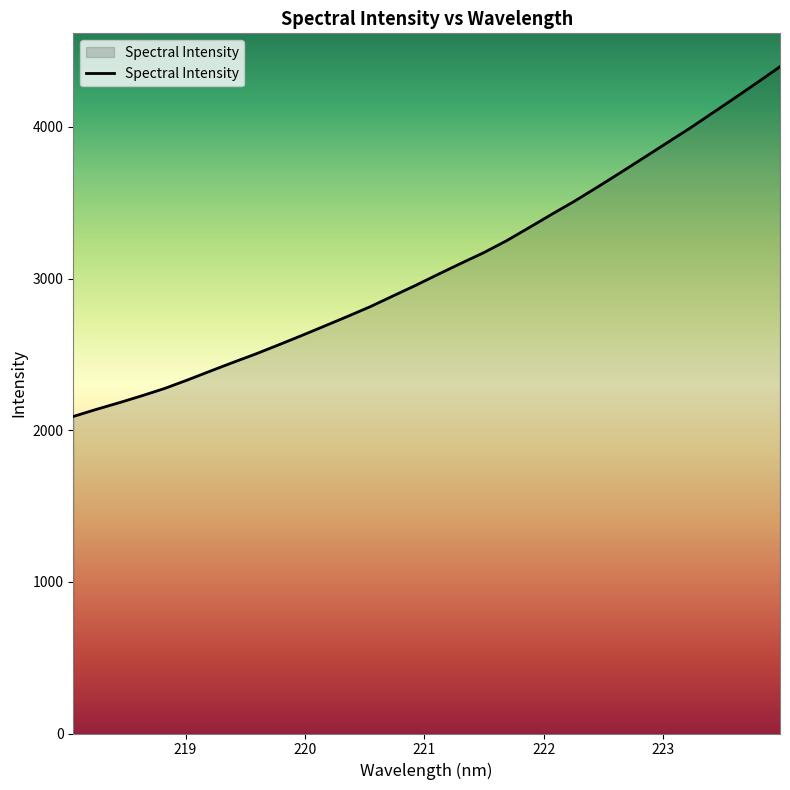

What is the difference between the maximum and minimum values?

2306.4